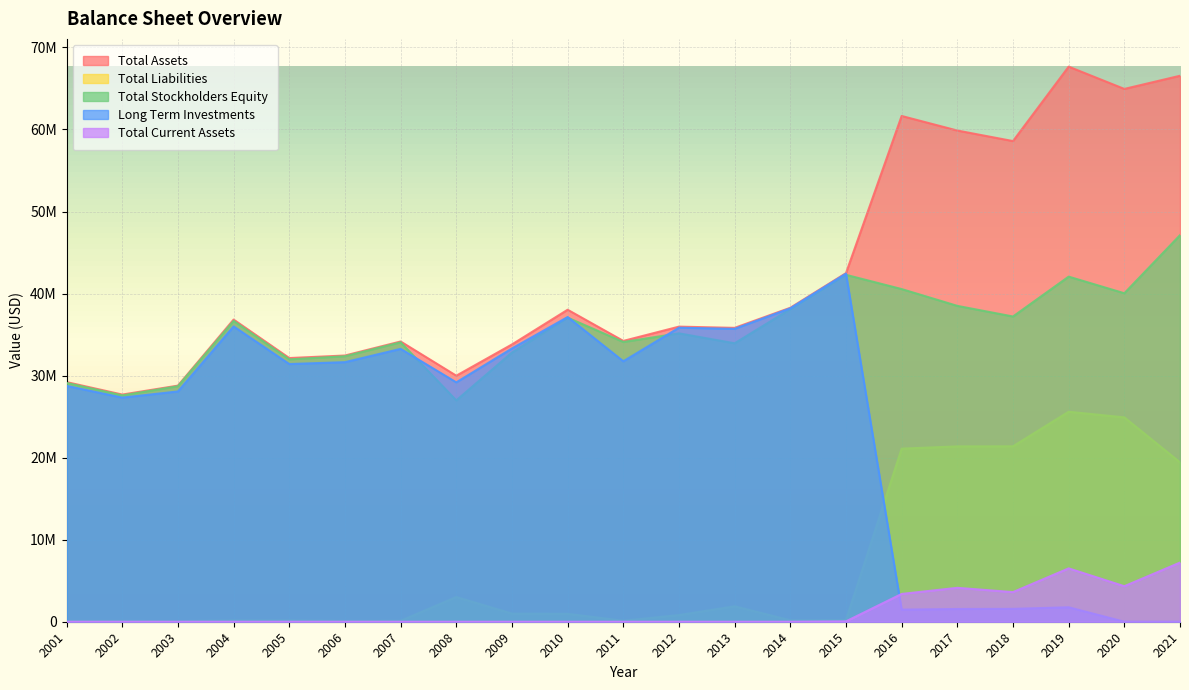

What is the value of the Total Assets point at the 21st from the left?

66549241